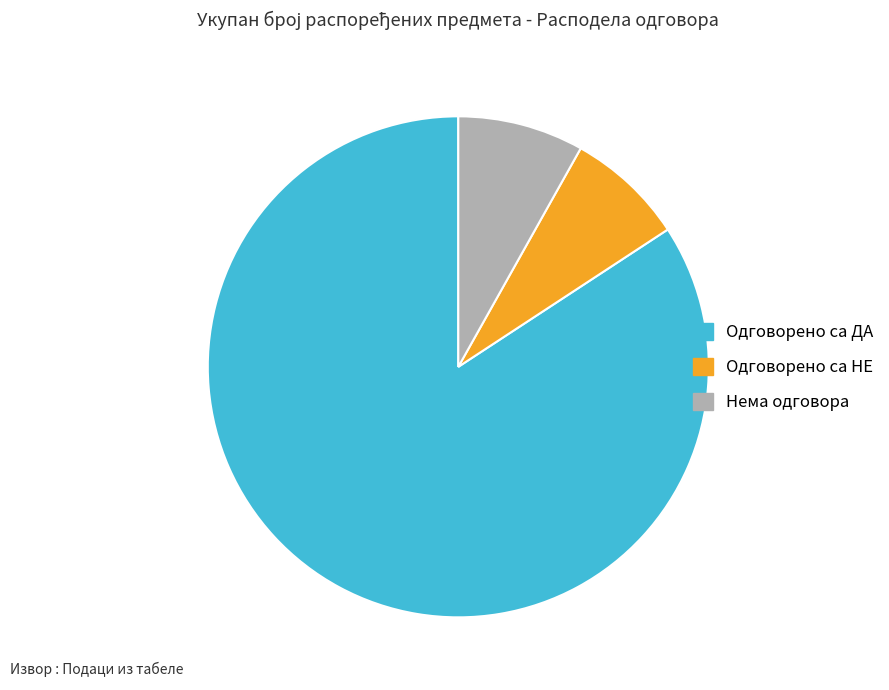

Is there a majority slice in this chart?

Yes